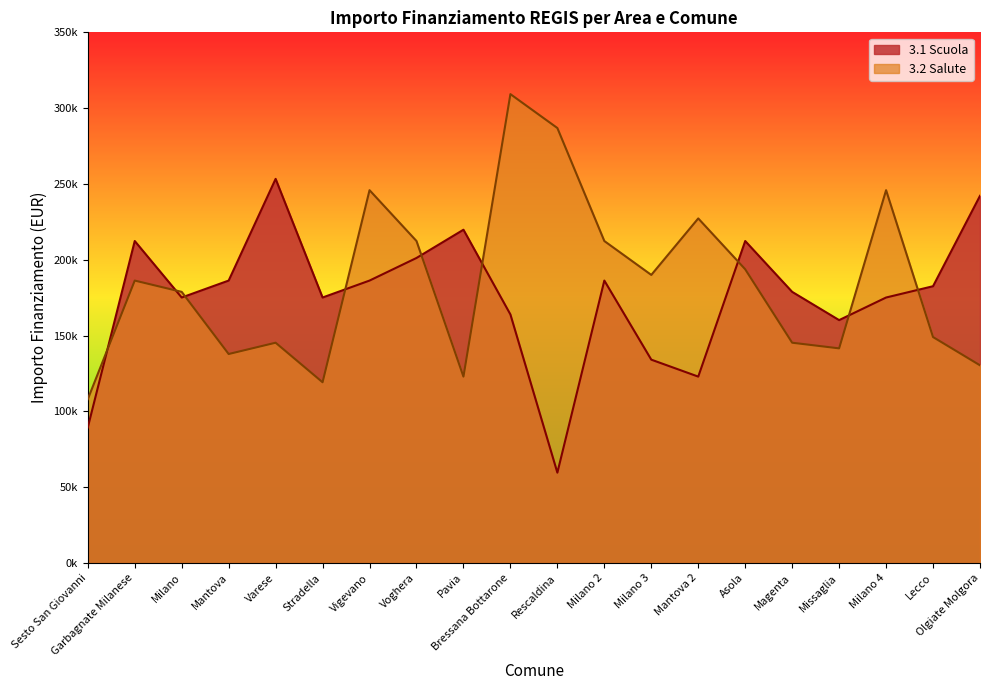

How many data points does each series have?

20